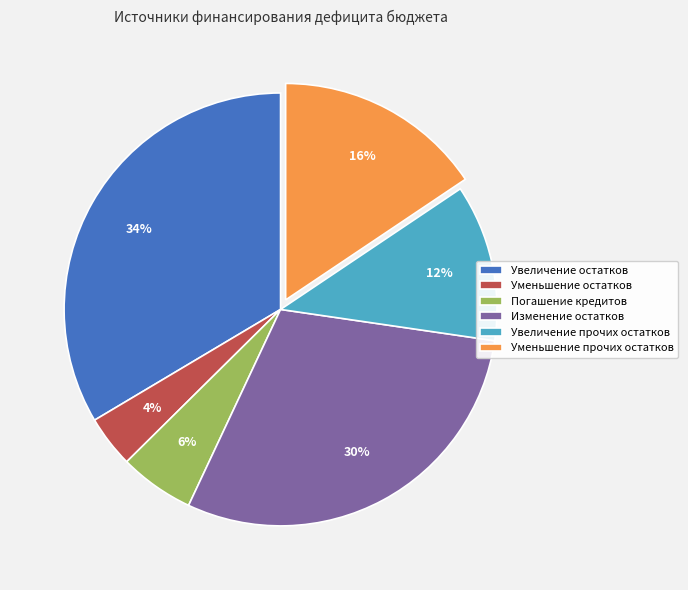

Combined, do Увеличение остатков and Уменьшение прочих остатков account for over 50%?

No